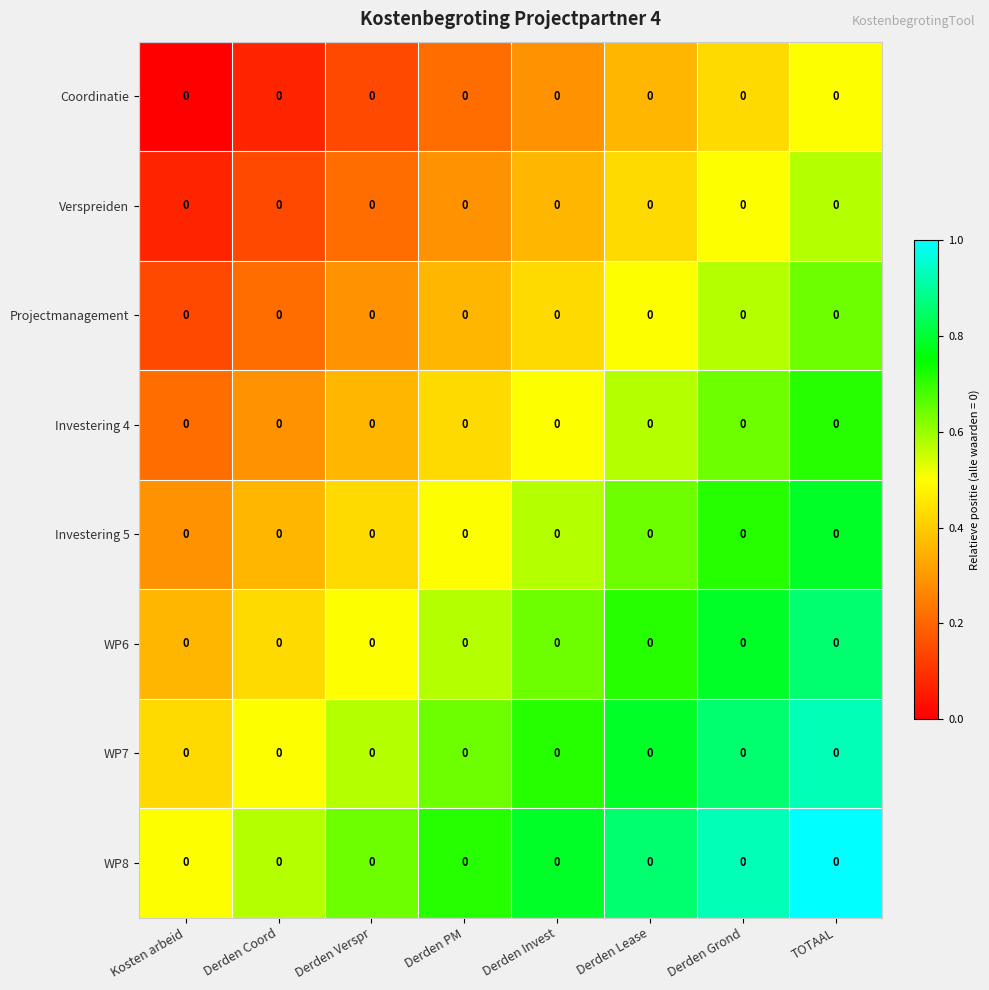

At which label does WP8 reach its peak?

TOTAAL